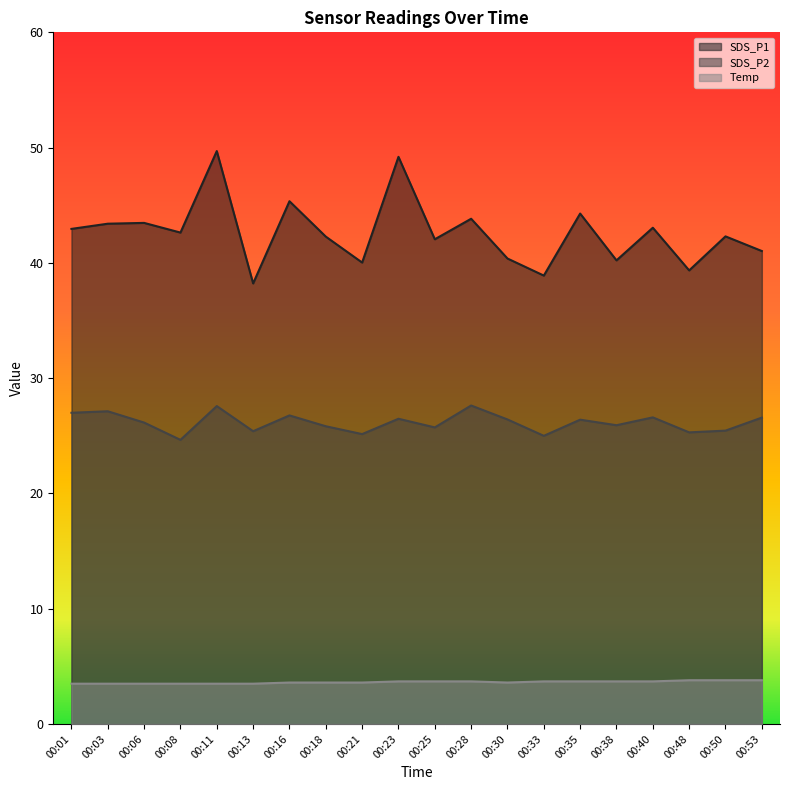

The SDS_P1 series shows 41.0 at 00:53. True or false?

True